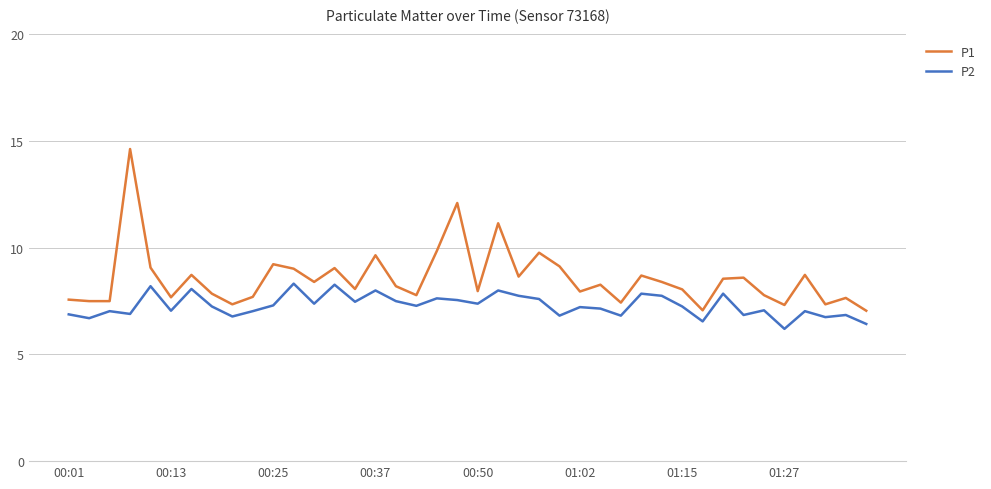

What is the highest value of the P2 series?

8.3